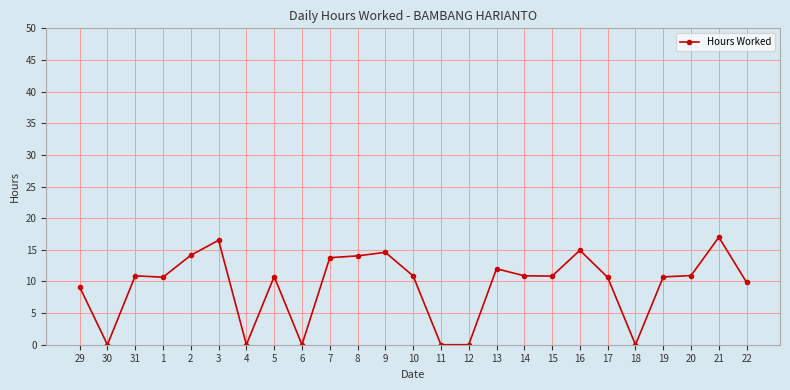

How many data points does each series have?

25